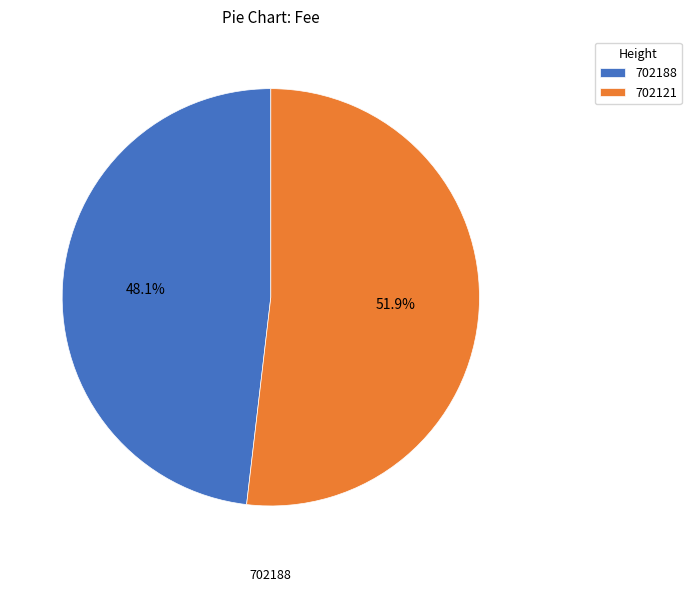

Which category has the biggest portion of the pie?

702121